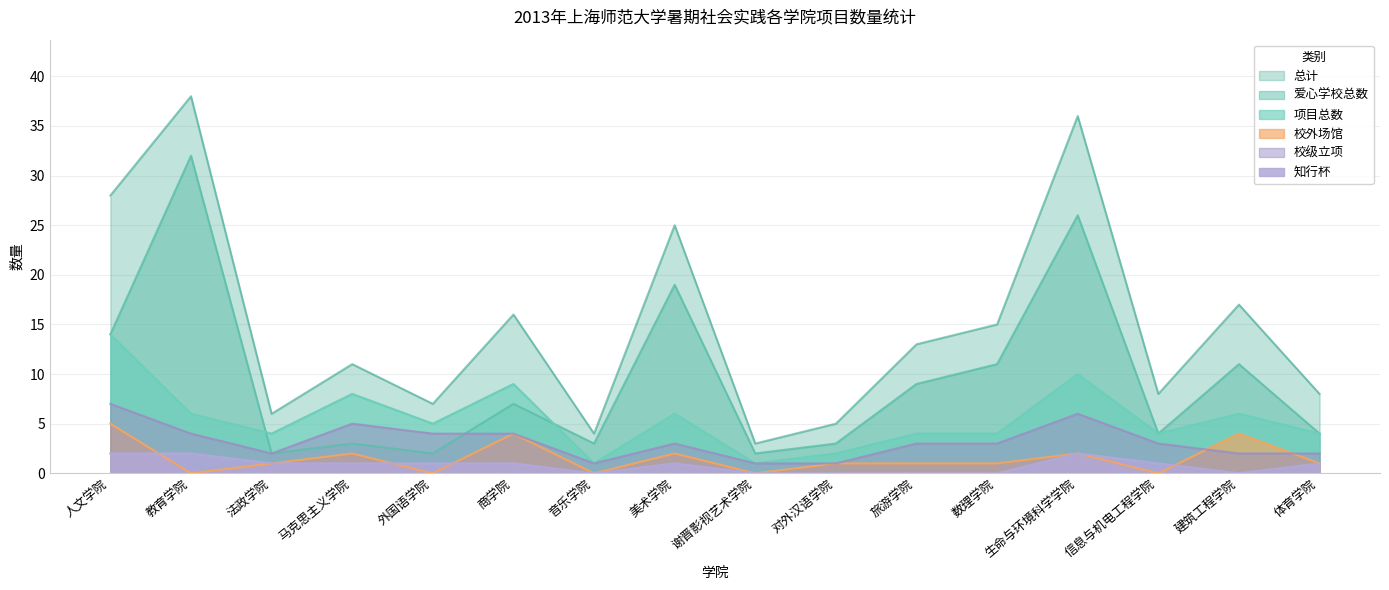

At which label is 项目总数 closest to 7?

教育学院